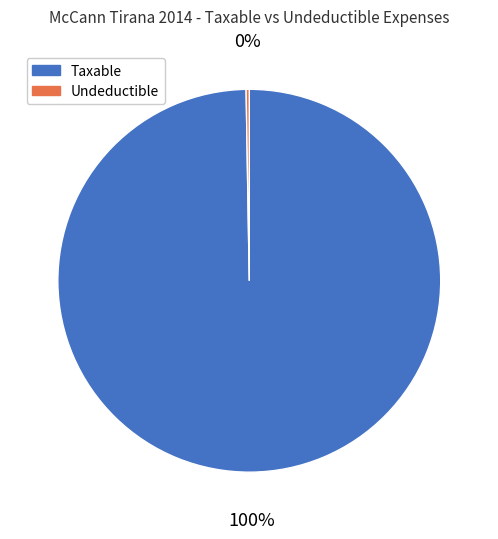

To the nearest percent, what is the average slice percentage?

50%